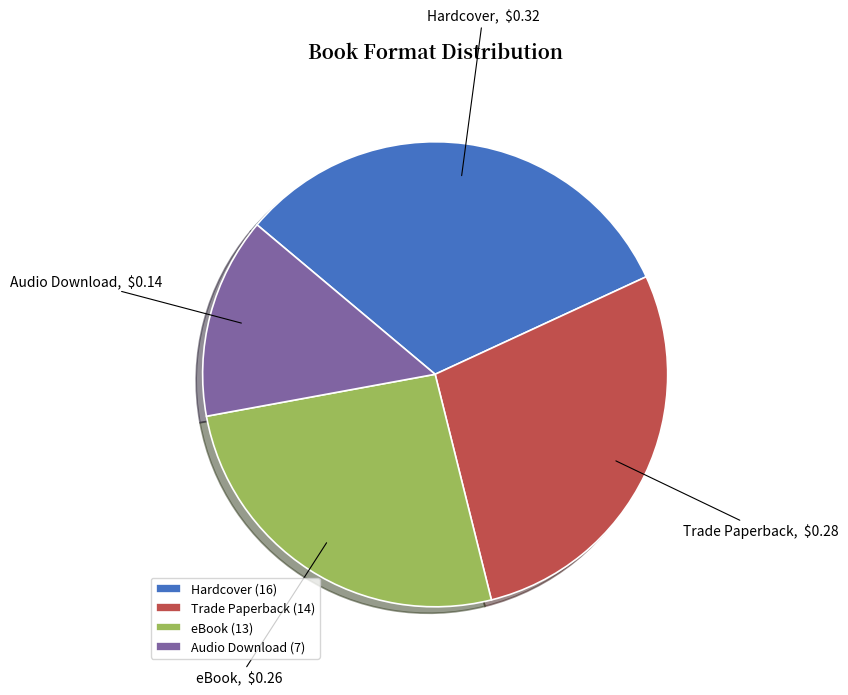

How many slices are in this pie chart?

4